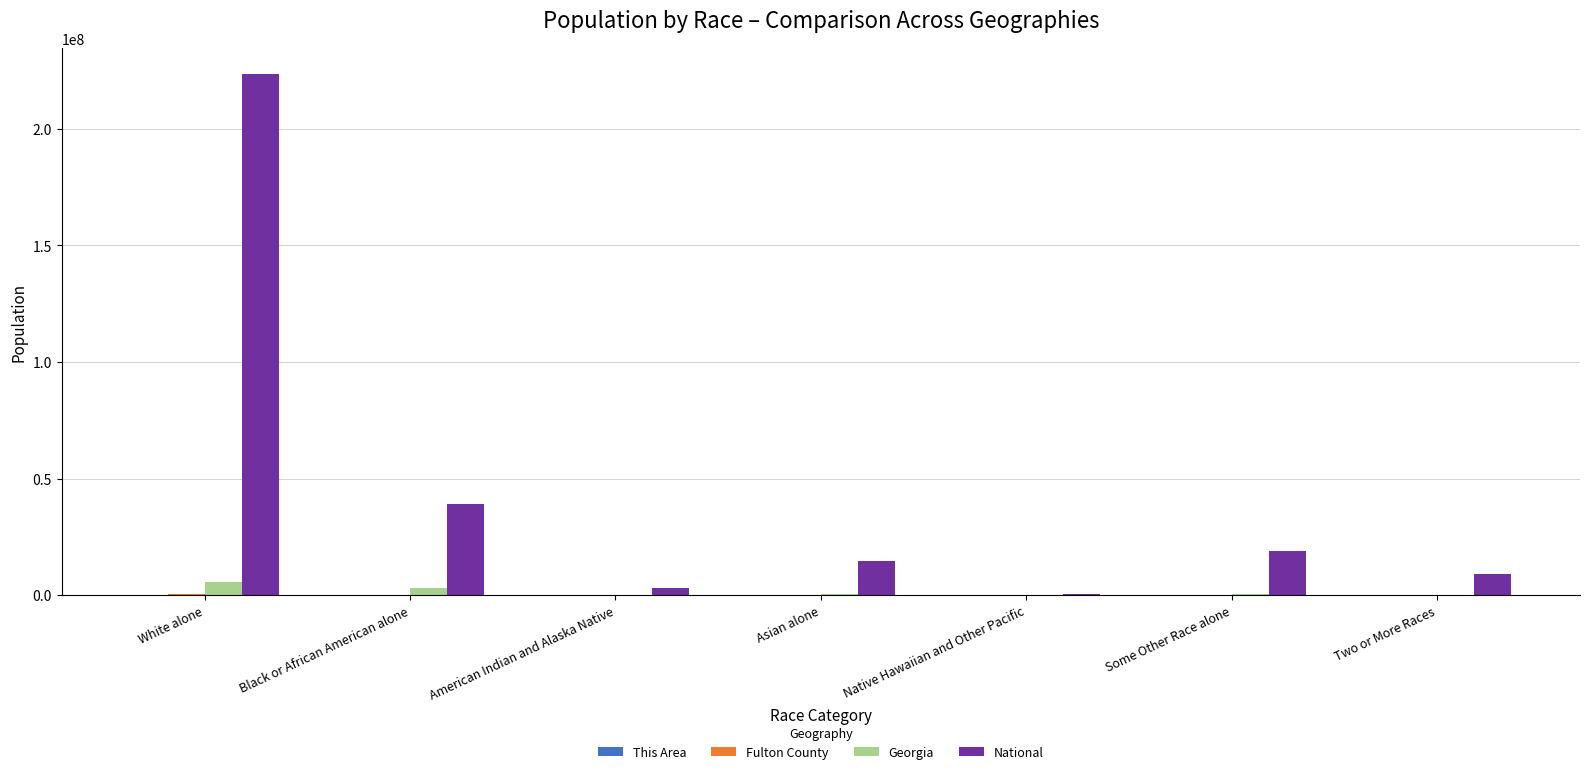

Which series changed the most between White alone and Some Other Race alone?

National